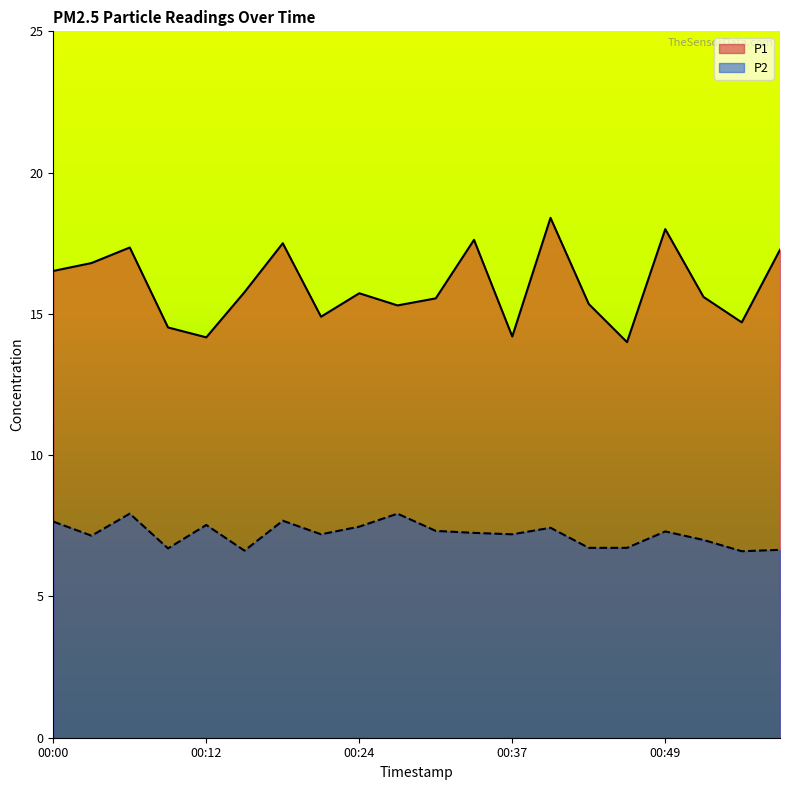

At which category does P1 reach its first local valley?

00:12